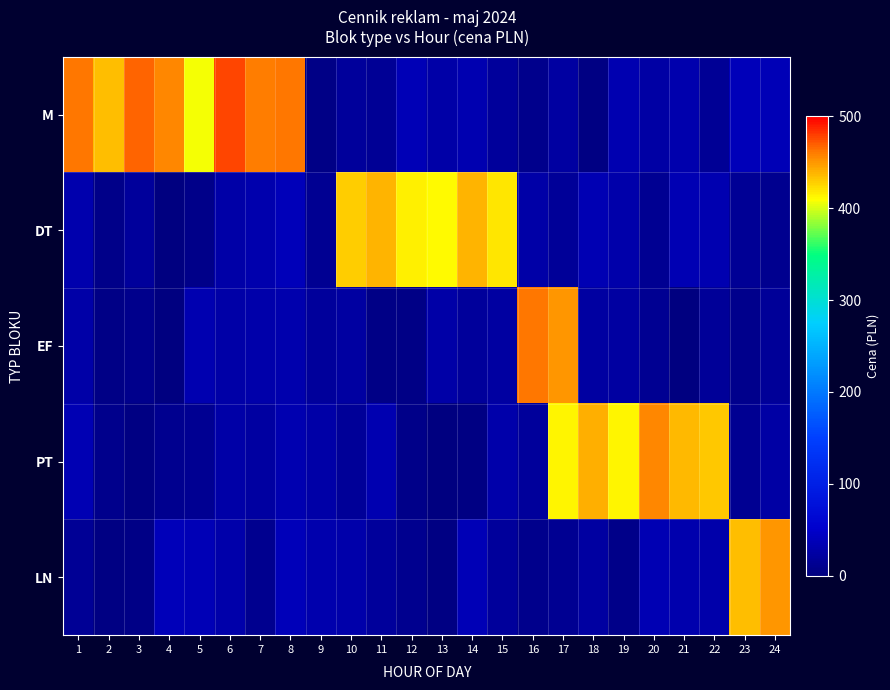

Reading right to left, transcribe all the data shown in this chart.

M: 24=35.7	23=38.8	22=14.2	21=30.3	20=25.3	19=33.1	18=2.6	17=22.2	16=9.1	15=17.7	14=32.9	13=25.8	12=37.1	11=14.8	10=18.0	9=5.1	8=462.9	7=460.9	6=478.0	5=407.5	4=455.8	3=468.7	2=435.1	1=461.9
DT: 24=11.5	23=15.5	22=32.2	21=33.3	20=12.5	19=28.0	18=33.3	17=17.5	16=26.8	15=418.2	14=438.1	13=410.4	12=415.2	11=437.6	10=429.6	9=13.0	8=38.7	7=29.8	6=27.3	5=6.2	4=1.8	3=18.7	2=7.8	1=31.1
EF: 24=16.3	23=8.6	22=17.5	21=1.2	20=12.2	19=22.4	18=22.1	17=450.8	16=461.2	15=22.6	14=18.8	13=26.7	12=4.6	11=5.6	10=22.7	9=18.4	8=31.2	7=28.2	6=26.6	5=31.5	4=0.3	3=8.0	2=5.6	1=27.3
PT: 24=25.2	23=12.1	22=430.5	21=435.7	20=455.7	19=412.2	18=440.1	17=412.9	16=18.5	15=28.9	14=3.6	13=0.9	12=6.7	11=32.6	10=16.3	9=26.6	8=31.4	7=22.3	6=26.5	5=11.7	4=11.3	3=2.3	2=9.4	1=34.1
LN: 24=450.2	23=434.6	22=28.8	21=30.3	20=34.3	19=7.1	18=23.2	17=12.2	16=8.1	15=18.2	14=36.1	13=3.9	12=10.9	11=18.0	10=28.7	9=31.2	8=38.8	7=10.6	6=28.0	5=36.3	4=38.5	3=4.7	2=3.5	1=14.5